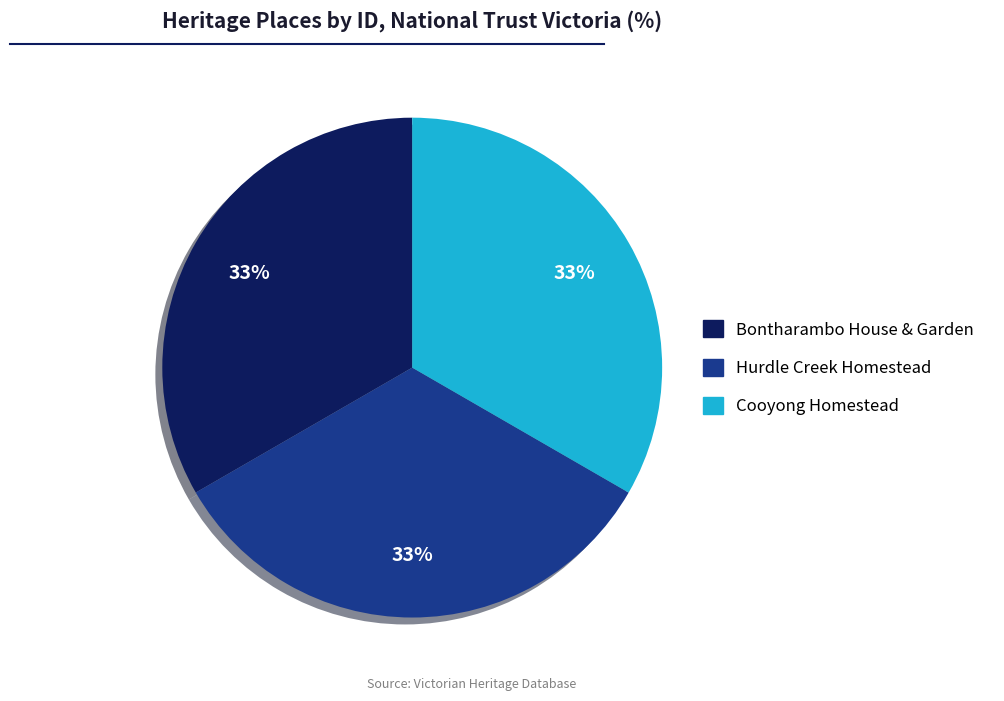

To the nearest percent, what is the combined percentage of Cooyong Homestead and Bontharambo House & Garden?

67%